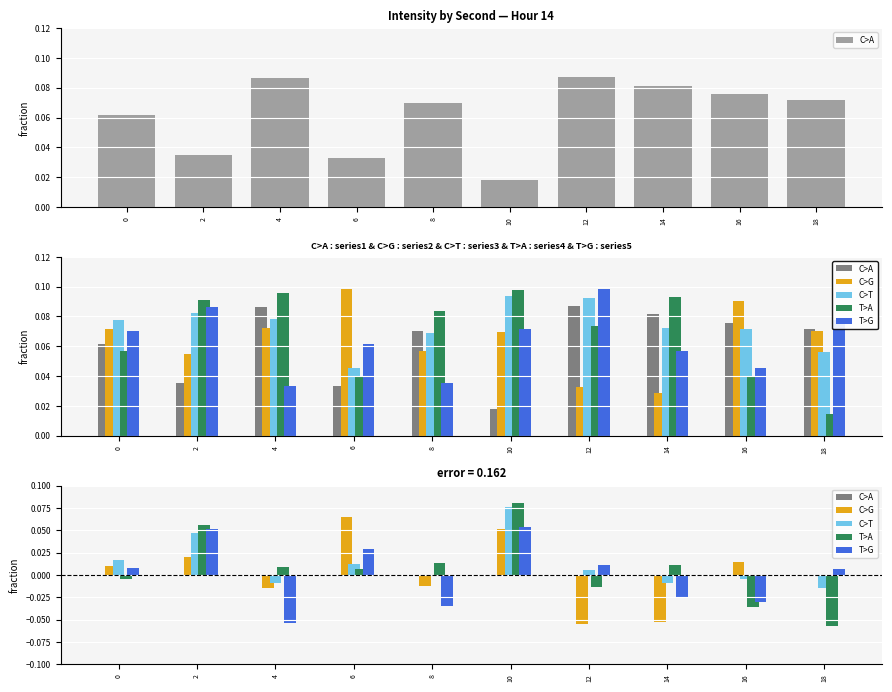

Is it true that T>G equals 0.0 at 10?

False